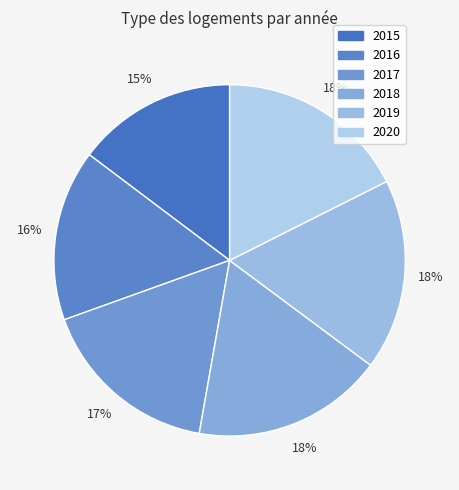

Is 2016 the majority of the pie?

No